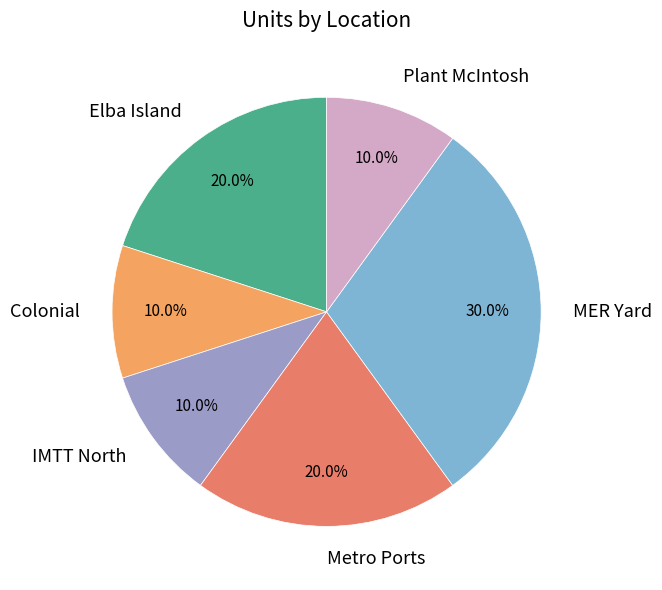

To the nearest percent, what portion does Elba Island represent?

20%